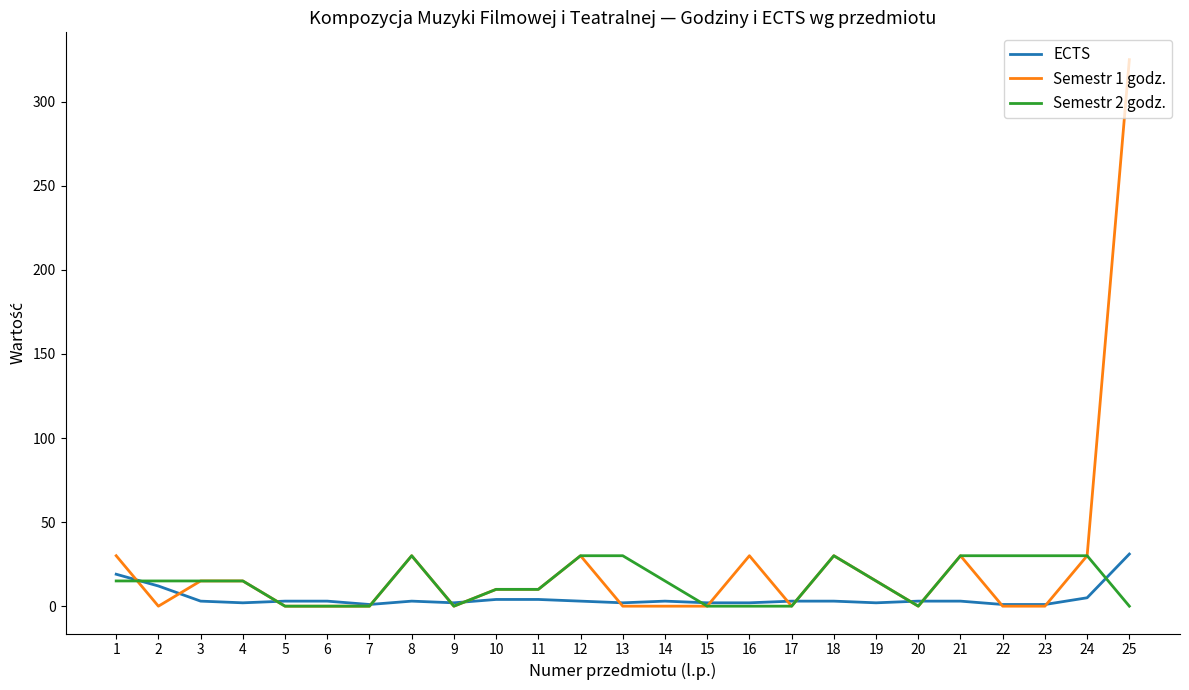

Between which two adjacent categories do Semestr 2 godz. and Semestr 1 godz. first intersect?

1 and 2